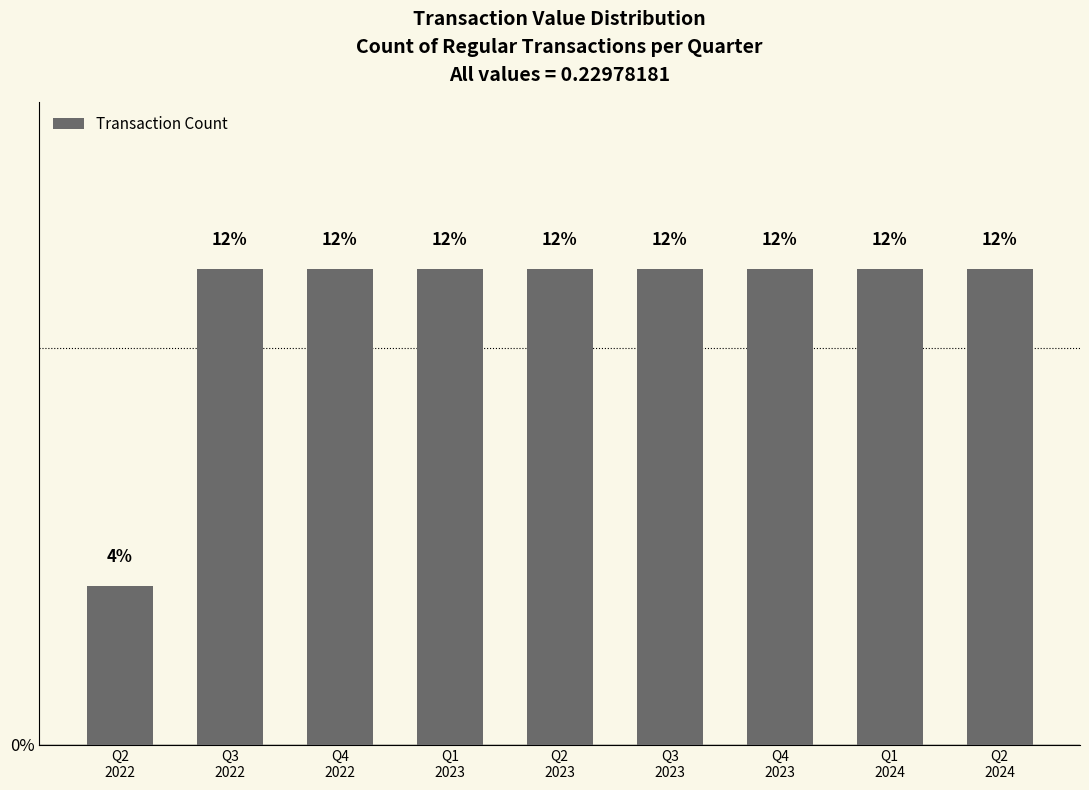

Reading right to left, list all the values displayed in this chart.

Q2
2024=12	Q1
2024=12	Q4
2023=12	Q3
2023=12	Q2
2023=12	Q1
2023=12	Q4
2022=12	Q3
2022=12	Q2
2022=4